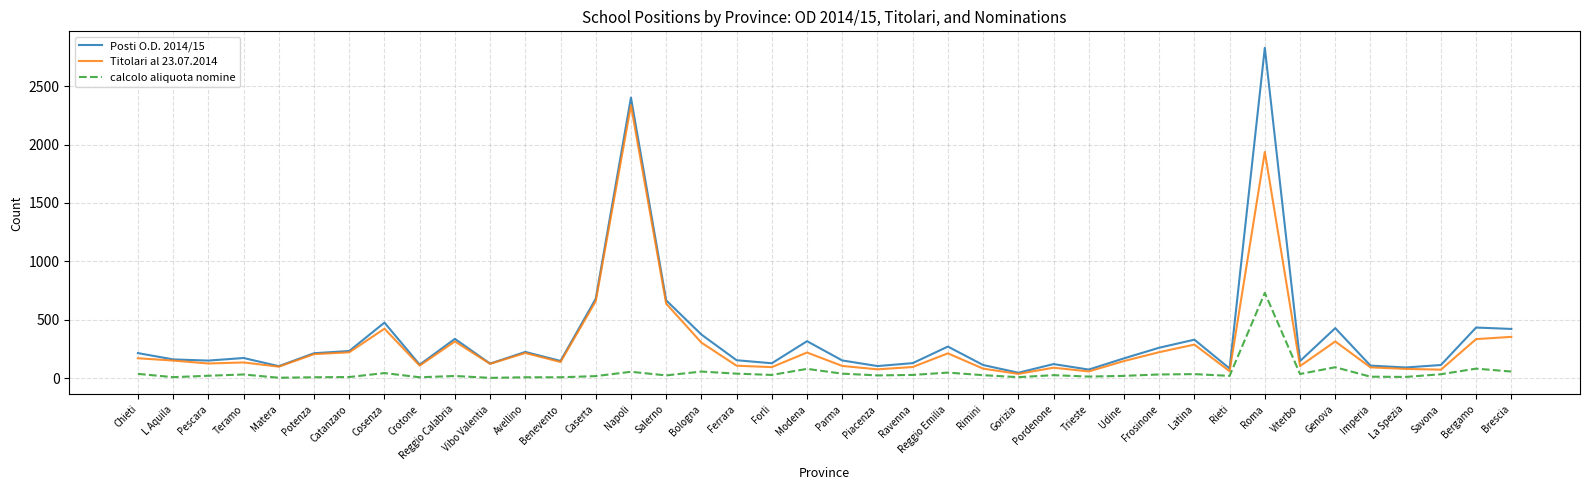

Which series has the widest spread of values?

Posti O.D. 2014/15